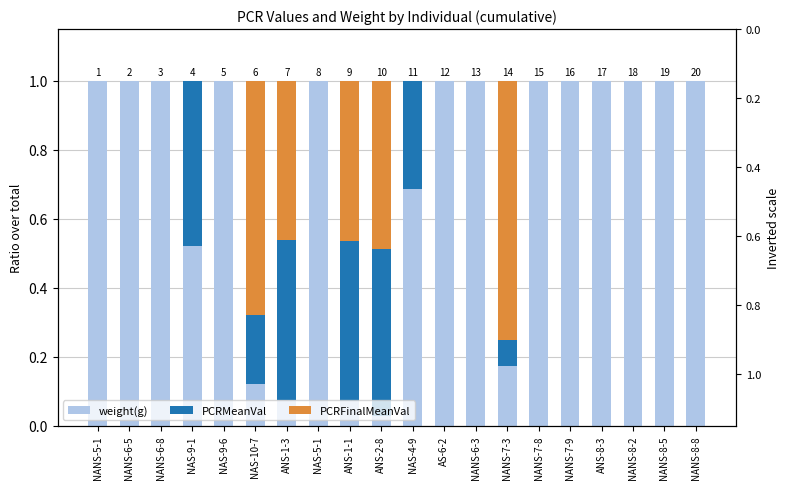

Reading left to right, transcribe all the data shown in this chart.

weight(g): NANS-5-1=1.0	NANS-6-5=1.0	NANS-6-8=1.0	NAS-9-1=0.5	NAS-9-6=1.0	NAS-10-7=0.1	ANS-1-3=0.1	NAS-5-1=1.0	ANS-1-1=0.1	ANS-2-8=0.0	NAS-4-9=0.7	AS-6-2=1.0	NANS-6-3=1.0	NANS-7-3=0.2	NANS-7-8=1.0	NANS-7-9=1.0	ANS-8-3=1.0	NANS-8-2=1.0	NANS-8-5=1.0	NANS-8-8=1.0
PCRMeanVal: NANS-5-1=0.0	NANS-6-5=0.0	NANS-6-8=0.0	NAS-9-1=0.5	NAS-9-6=0.0	NAS-10-7=0.2	ANS-1-3=0.5	NAS-5-1=0.0	ANS-1-1=0.5	ANS-2-8=0.5	NAS-4-9=0.3	AS-6-2=0.0	NANS-6-3=0.0	NANS-7-3=0.1	NANS-7-8=0.0	NANS-7-9=0.0	ANS-8-3=0.0	NANS-8-2=0.0	NANS-8-5=0.0	NANS-8-8=0.0
PCRFinalMeanVal: NANS-5-1=0.0	NANS-6-5=0.0	NANS-6-8=0.0	NAS-9-1=0.0	NAS-9-6=0.0	NAS-10-7=0.7	ANS-1-3=0.5	NAS-5-1=0.0	ANS-1-1=0.5	ANS-2-8=0.5	NAS-4-9=0.0	AS-6-2=0.0	NANS-6-3=0.0	NANS-7-3=0.8	NANS-7-8=0.0	NANS-7-9=0.0	ANS-8-3=0.0	NANS-8-2=0.0	NANS-8-5=0.0	NANS-8-8=0.0